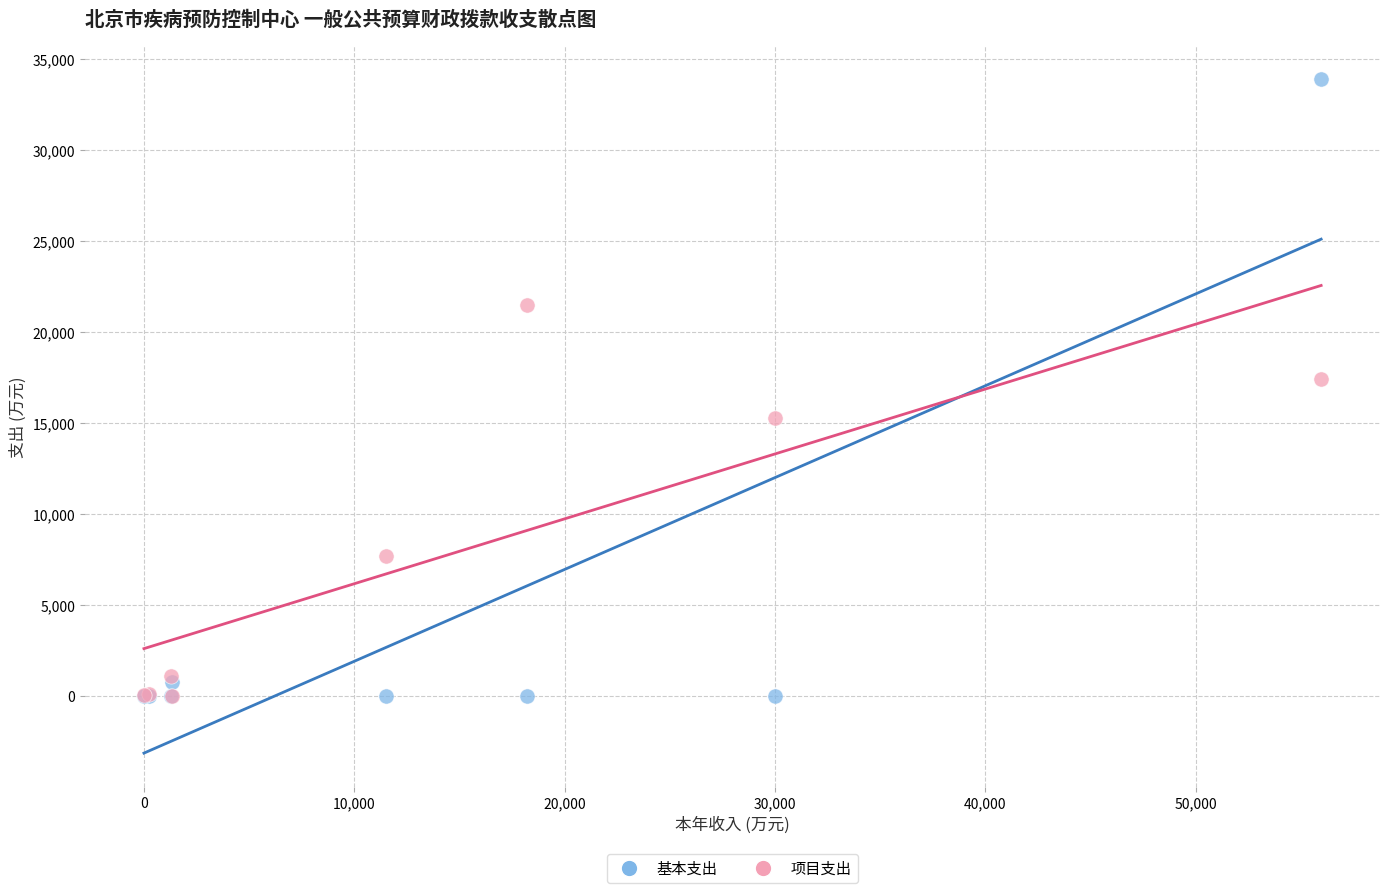

Which series reaches the maximum Y coordinate?

基本支出